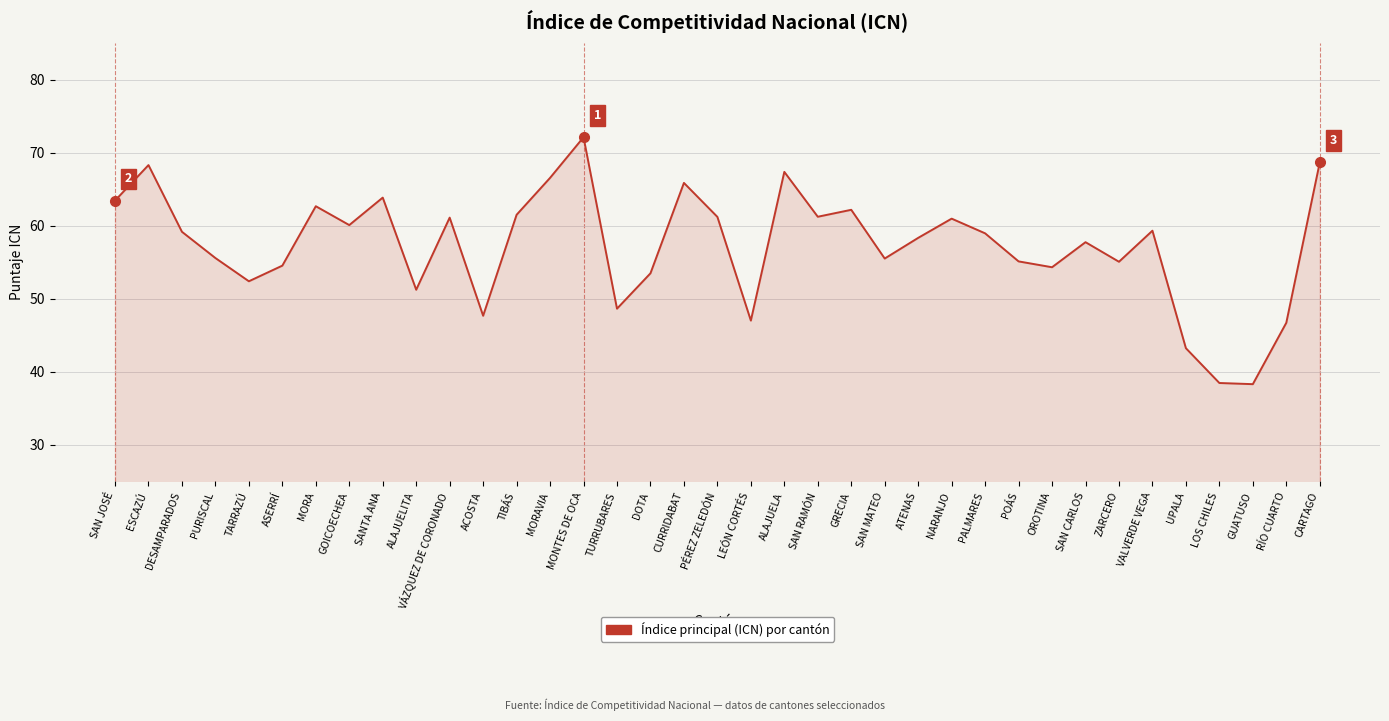

Where does the data first go above 58?

SAN JOSÉ